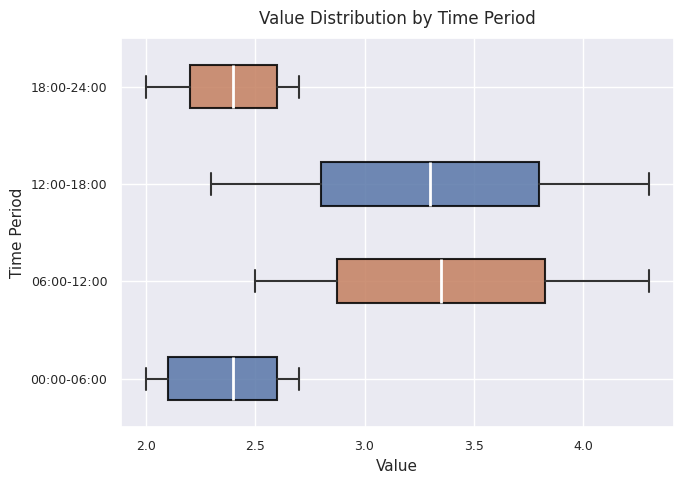

Reading bottom to top, transcribe this box plot: for each box, give where its median line is, the range the box spans, and where its two whiskers end, as read against the x-axis. The values are not printed on the chart, so give them approximately, as read against the axis.

00:00-06:00: median 2.40, box 2.10 to 2.60, whiskers 2.00 to 2.70
06:00-12:00: median 3.35, box 2.90 to 3.85, whiskers 2.50 to 4.30
12:00-18:00: median 3.30, box 2.80 to 3.80, whiskers 2.30 to 4.30
18:00-24:00: median 2.40, box 2.20 to 2.60, whiskers 2.00 to 2.70